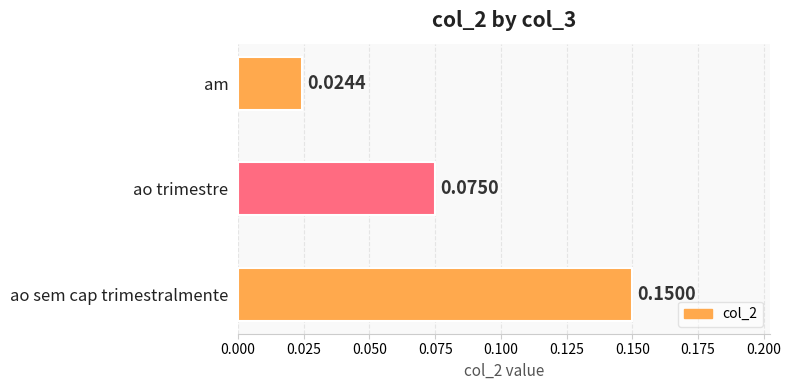

Which has a higher value, ao trimestre or am?

ao trimestre